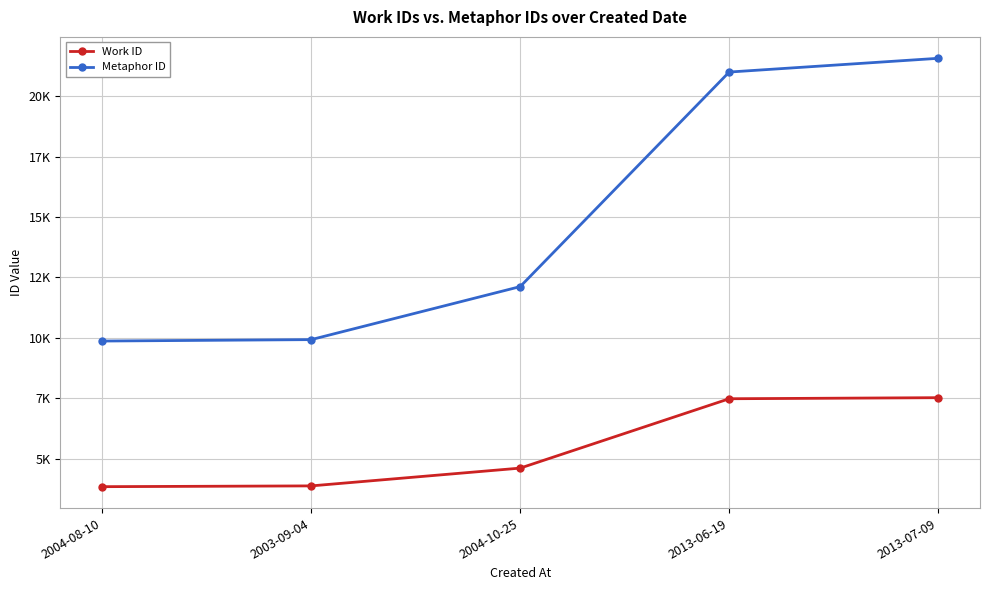

What is the sum of all Work ID values?

27299